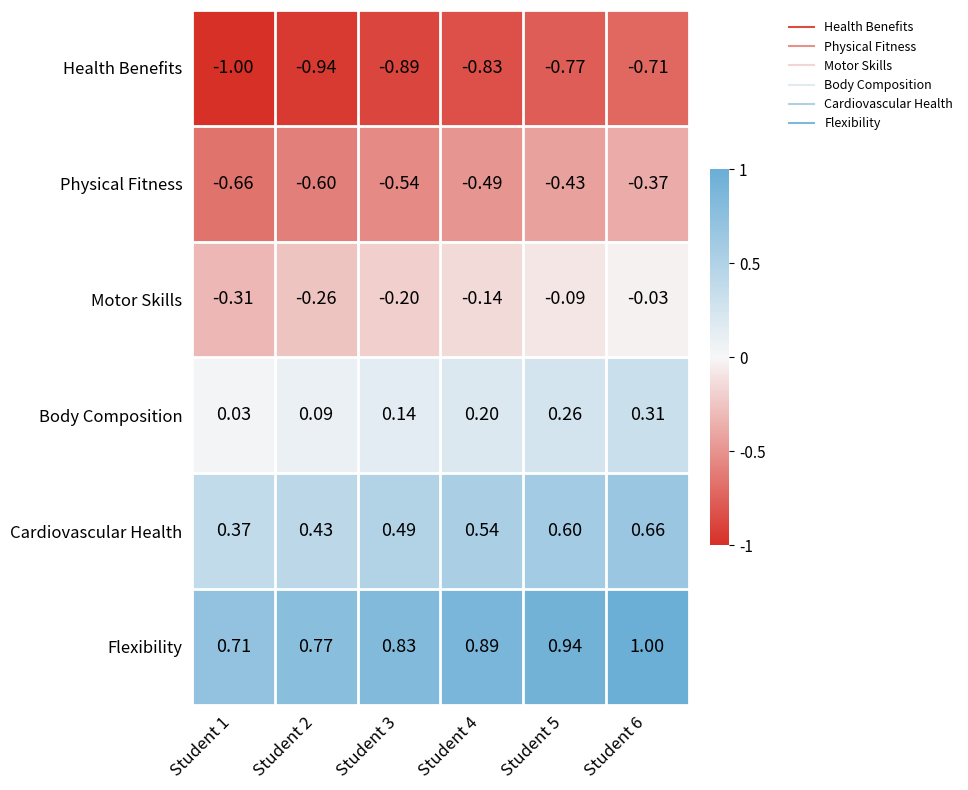

What is the greatest value displayed?

1.0